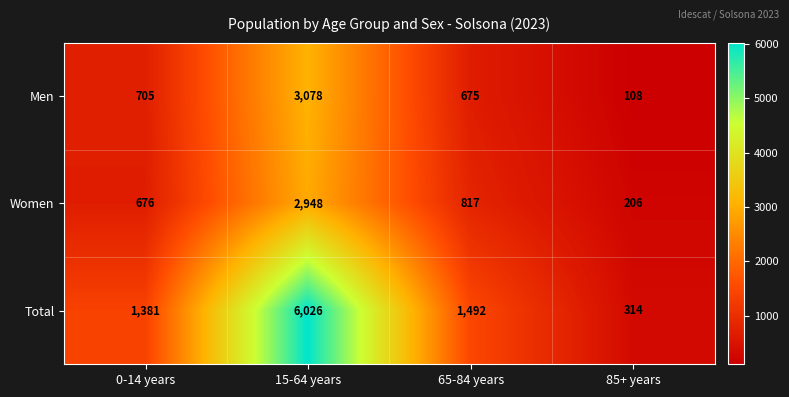

List the series in order of their peak value, highest first.

Total, Men, Women